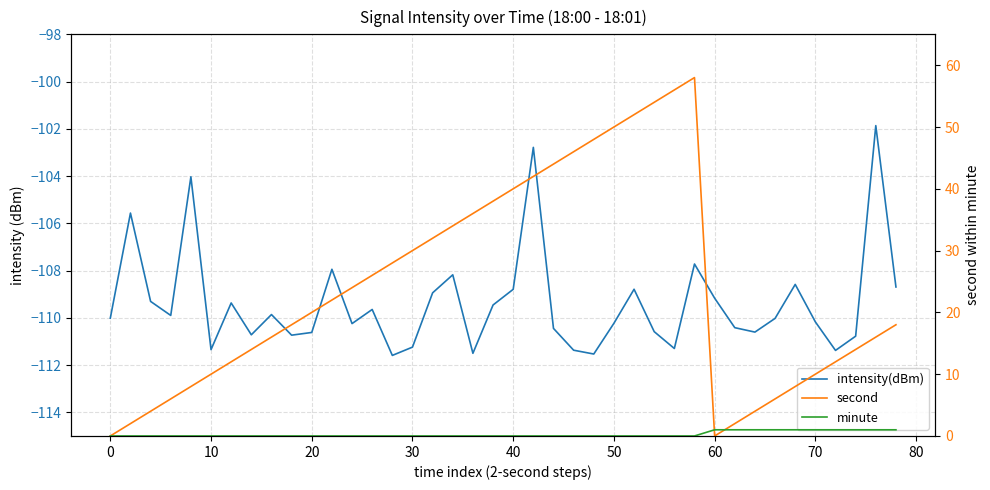

Between 80 and 30, which series saw the biggest shift?

second